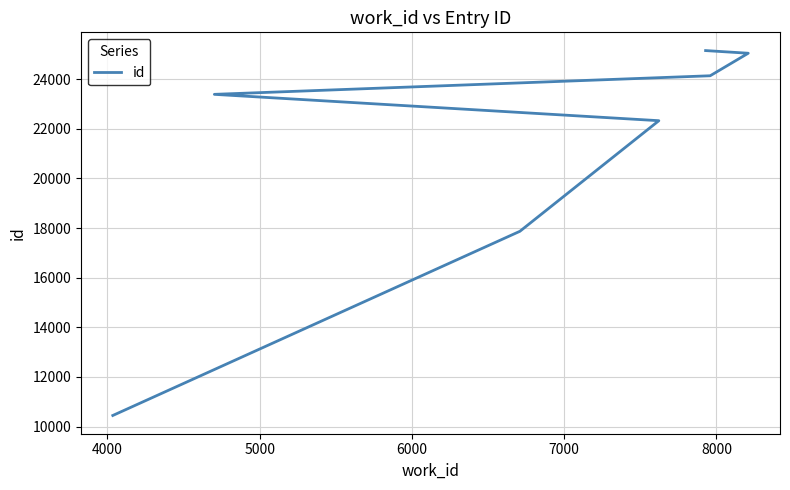

How many data points are above 23391?

3